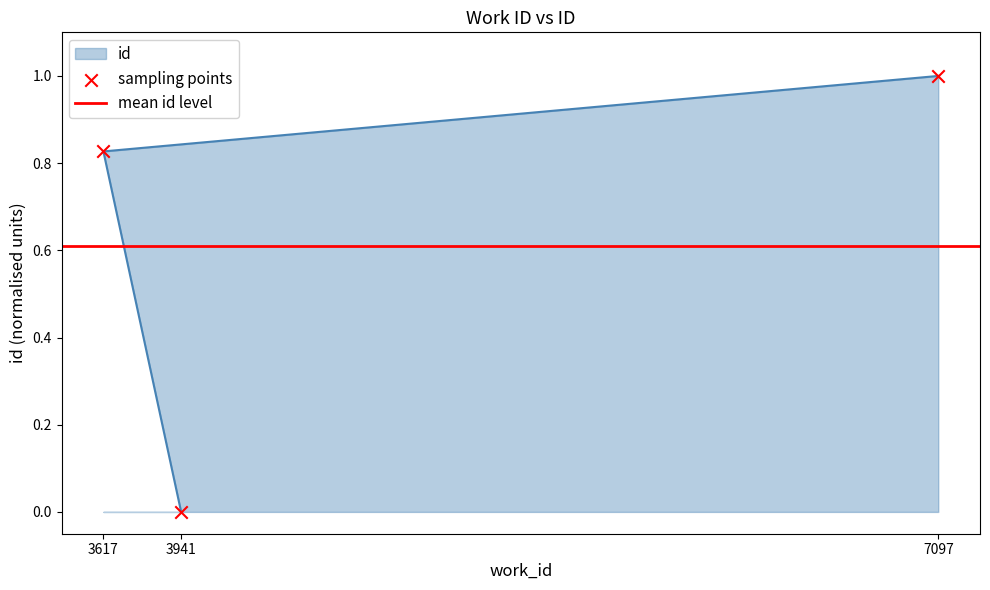

Between 3941 and 7097, which is larger?

7097